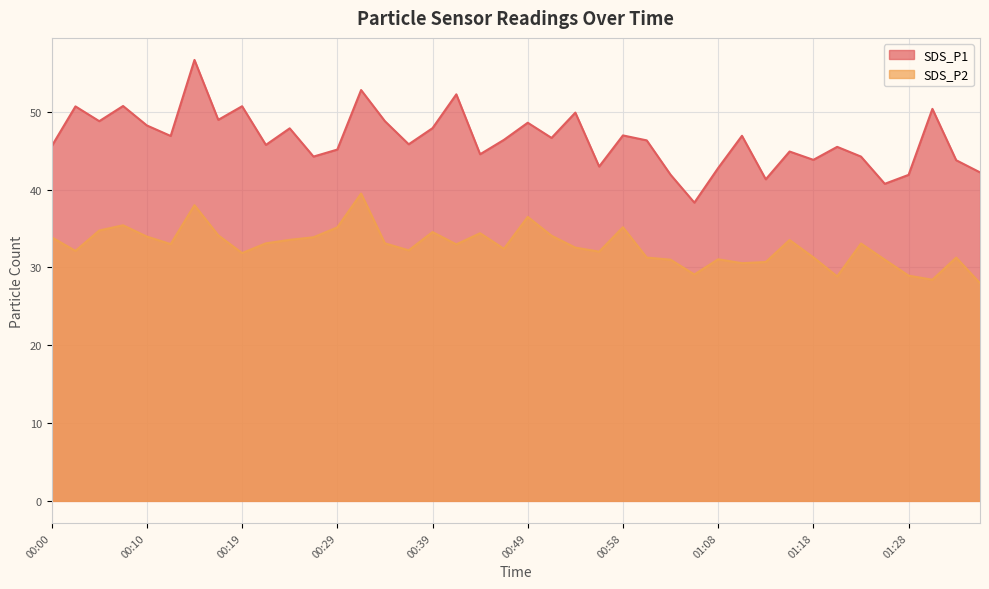

Reading left to right, transcribe all the data shown in this chart.

SDS_P1: 45.6	50.7	48.8	50.8	48.2	46.9	56.7	49.0	50.7	45.8	47.9	44.2	45.1	52.8	48.8	45.8	47.9	52.2	44.5	46.4	48.6	46.6	49.9	43.0	47.0	46.3	41.9	38.3	42.8	46.9	41.3	44.9	43.8	45.5	44.2	40.8	41.9	50.4	43.8	42.2
SDS_P2: 33.9	32.1	34.8	35.4	34.0	33.0	38.0	34.1	31.9	33.1	33.5	33.9	35.1	39.5	33.1	32.2	34.5	33.0	34.4	32.4	36.5	34.1	32.5	32.0	35.2	31.3	31.0	29.1	31.1	30.6	30.7	33.5	31.3	28.9	33.1	31.0	28.9	28.4	31.3	28.0